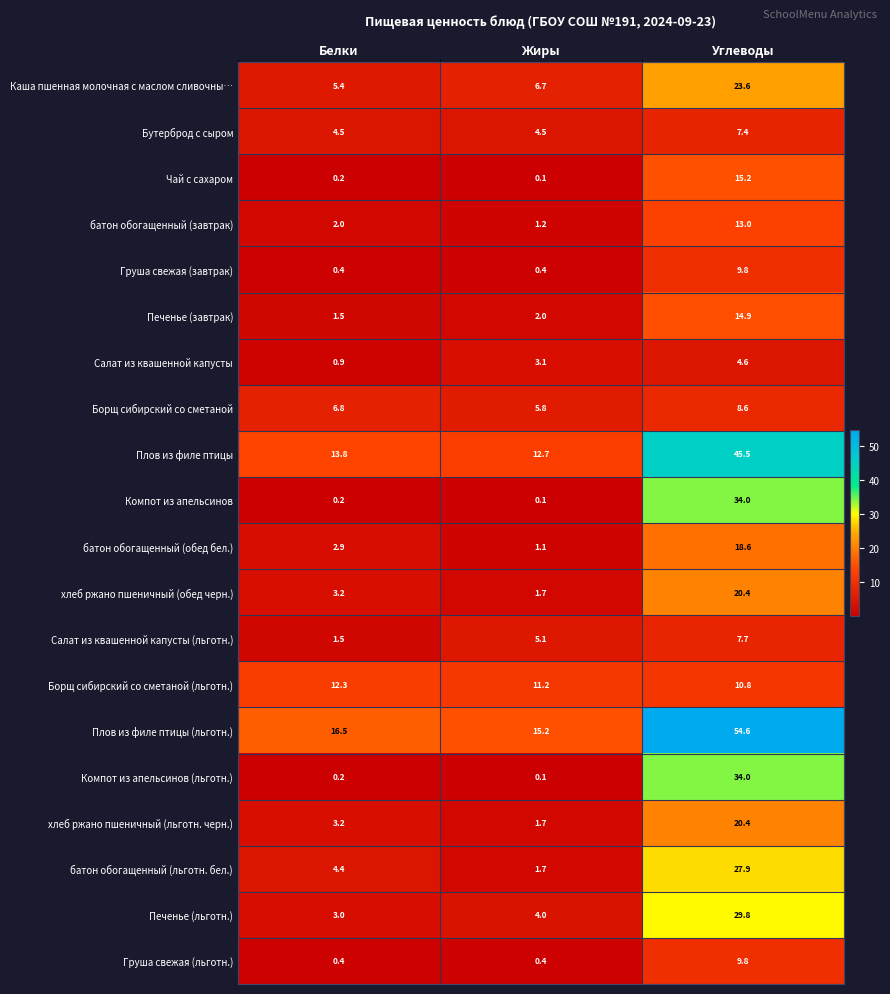

What is the difference between the highest and lowest values at Жиры?

15.1